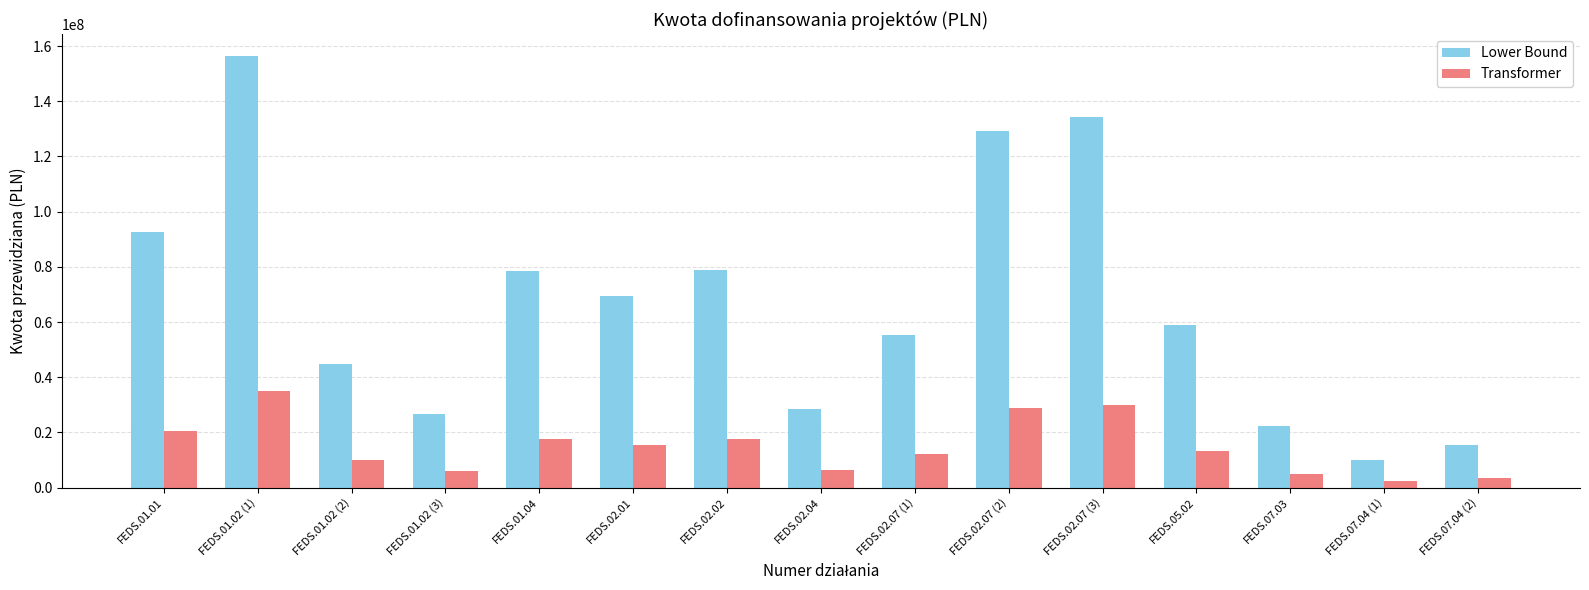

What is the difference between the second highest and minimum values in the Lower Bound series?

124120200.0